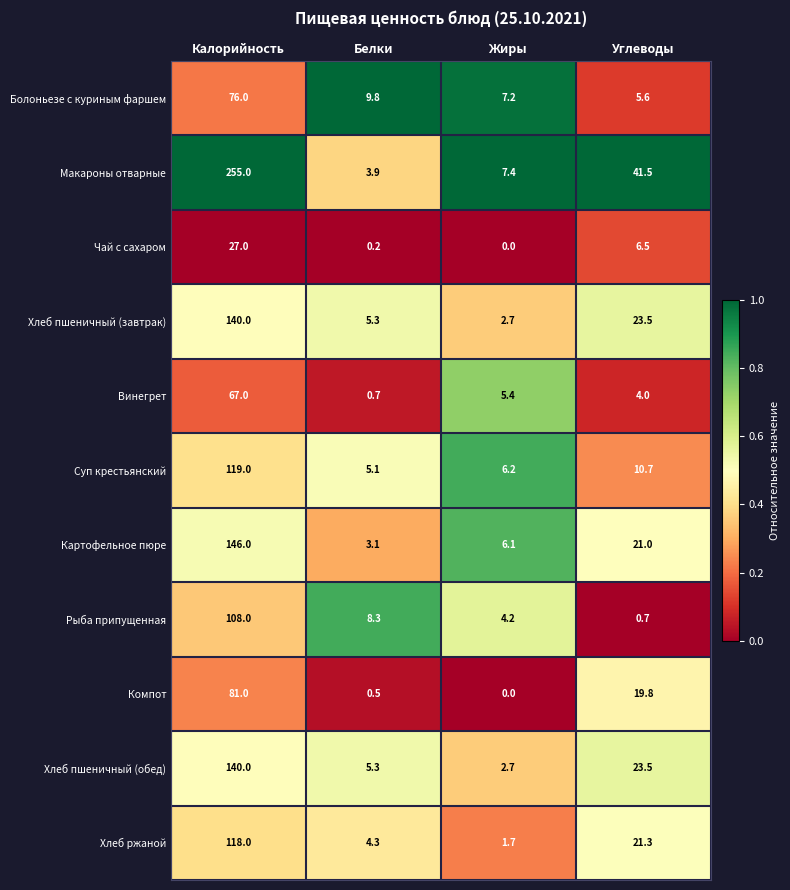

Is it true that Хлеб пшеничный (завтрак) equals 2.7 at Жиры?

True